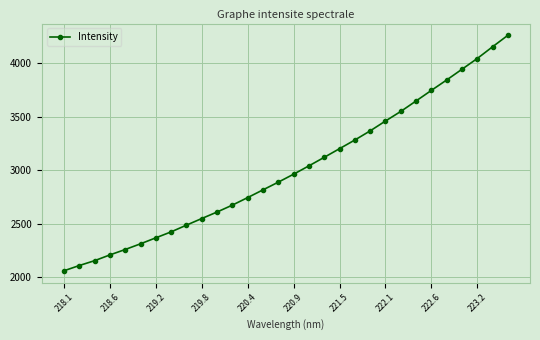

What is the sum of all values?

90330.6